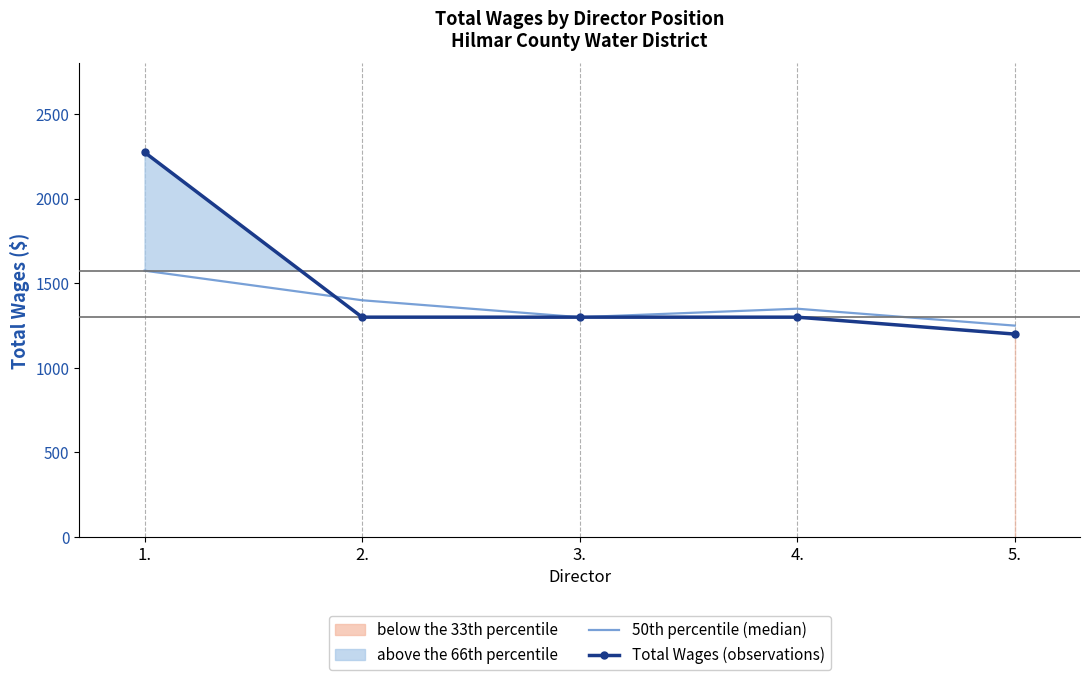

Reading right to left, extract all data points from this chart.

50th percentile (median): 5.=1250	4.=1350	3.=1300	2.=1400	1.=1575
Total Wages (observations): 5.=1200	4.=1300	3.=1300	2.=1300	1.=2275